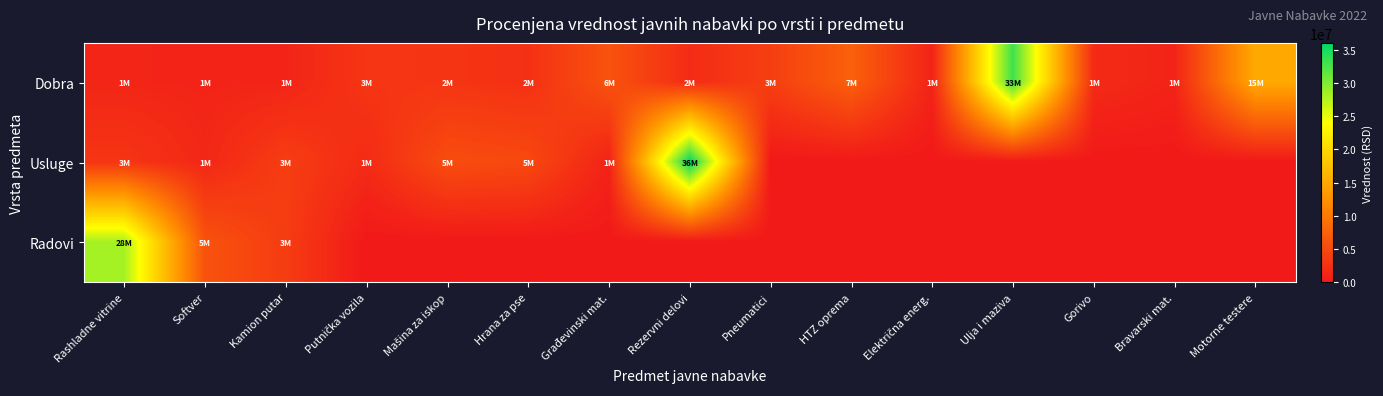

What is the difference between the highest and lowest values at Električna energ.?

1100000